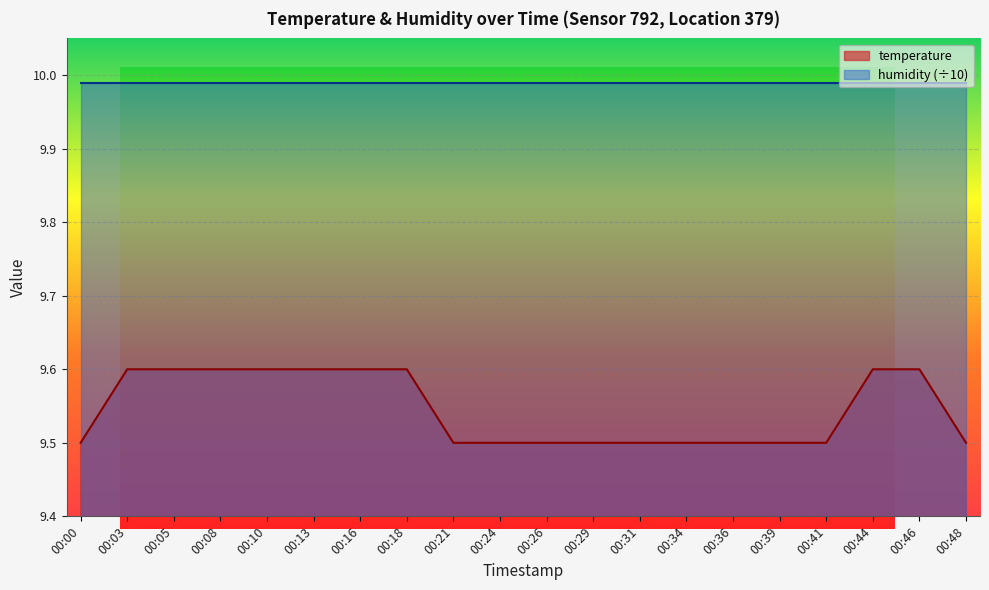

List the labels in order of value, smallest first.

00:00, 00:21, 00:24, 00:26, 00:29, 00:31, 00:34, 00:36, 00:39, 00:41, 00:48, 00:03, 00:05, 00:08, 00:10, 00:13, 00:16, 00:18, 00:44, 00:46